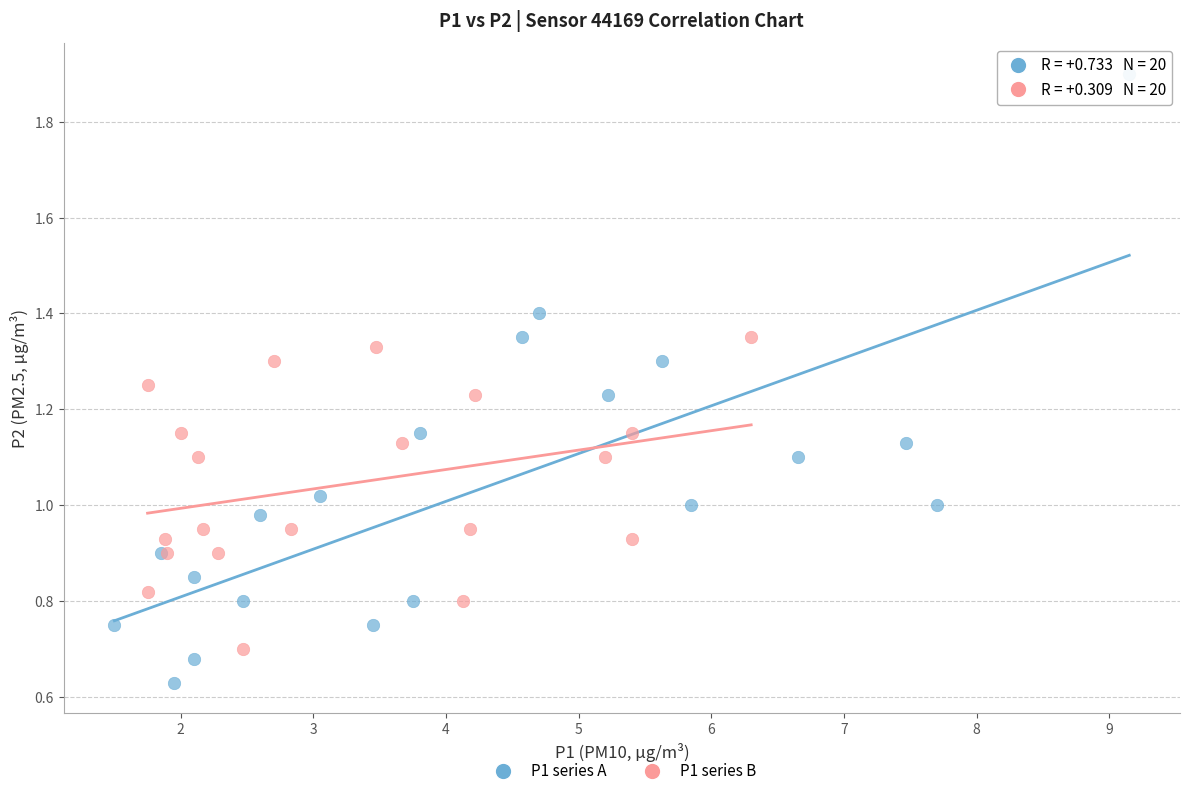

Which series reaches the maximum Y coordinate?

P1 series A